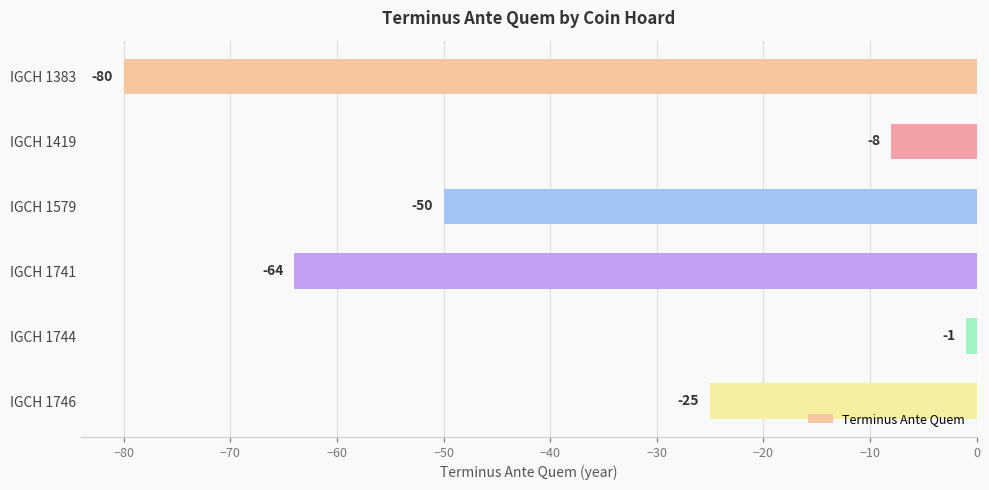

How many distinct data groups are displayed?

1